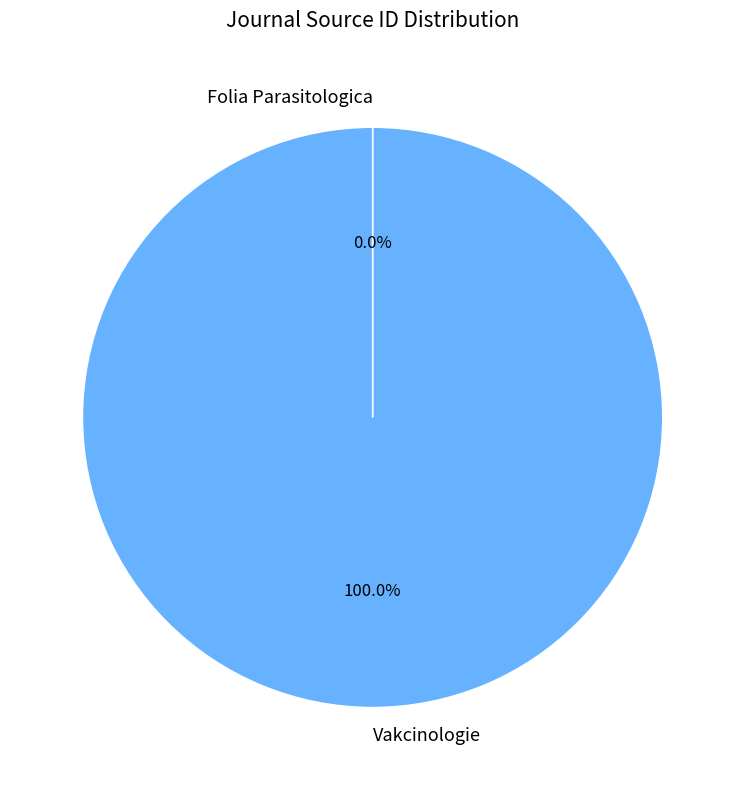

What is the majority slice?

Vakcinologie